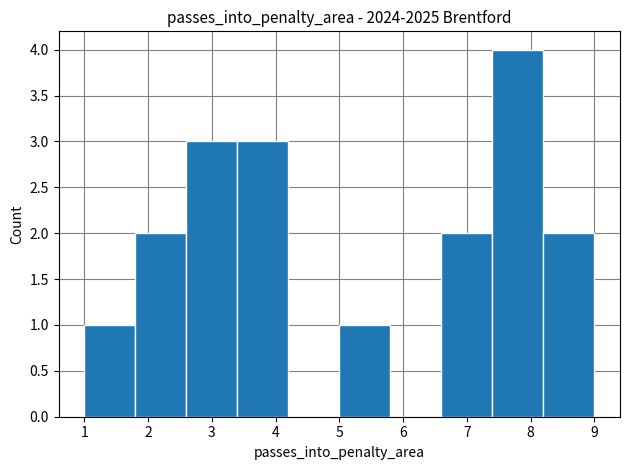

Reading left to right, transcribe this chart: for each bar, give the range it covers on the x-axis and its height. The values are not printed on the chart, so give them approximately, as read against the axis.

1.0 to 1.8: 1
1.8 to 2.6: 2
2.6 to 3.4: 3
3.4 to 4.2: 3
4.2 to 5.0: 0
5.0 to 5.8: 1
5.8 to 6.6: 0
6.6 to 7.4: 2
7.4 to 8.2: 4
8.2 to 9.0: 2